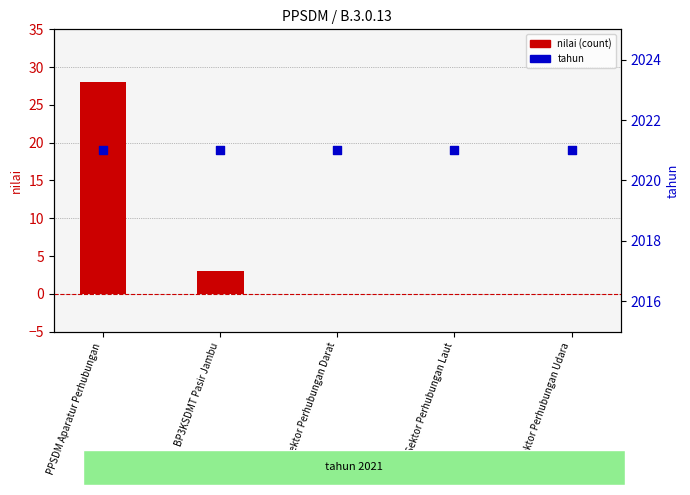

At how many categories does at least one series exceed 829?

5